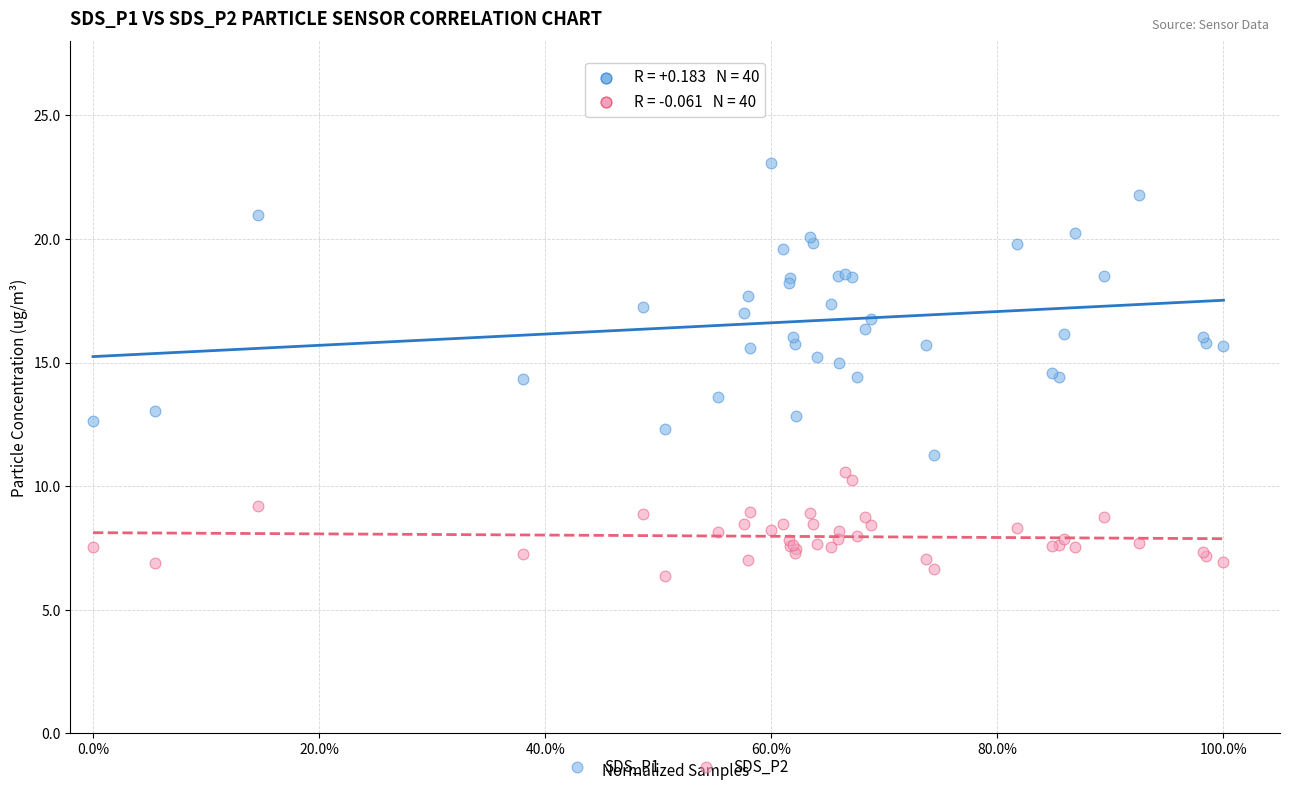

What are all the series names shown in the legend?

SDS_P1, SDS_P2